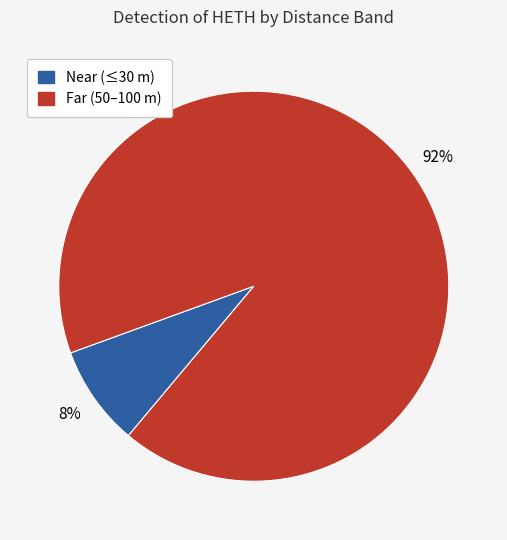

What is the majority slice?

Far (50–100 m)